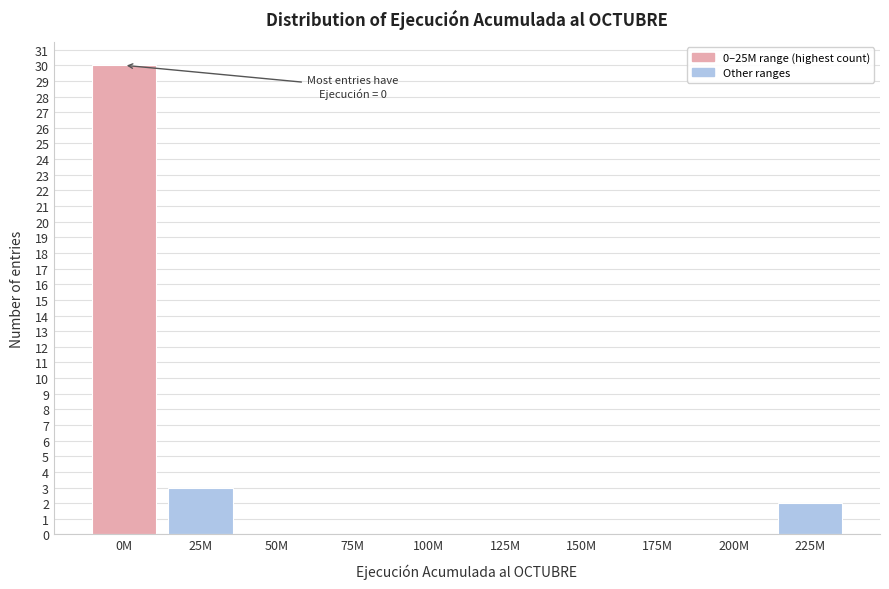

Reading right to left, what are all the values shown in this chart?

225M=2	200M=0	175M=0	150M=0	125M=0	100M=0	75M=0	50M=0	25M=3	0M=30